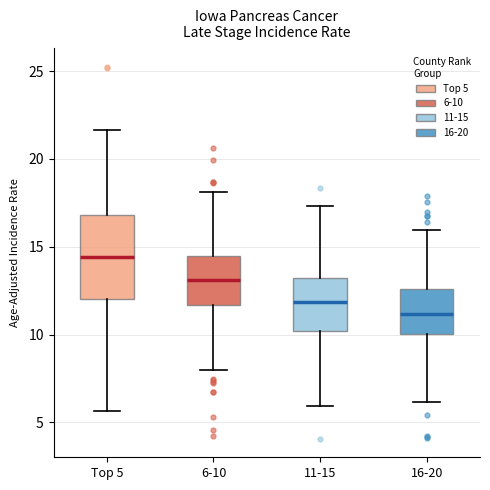

Comparing the boxes themselves (not the whiskers), which one is the tallest?

Top 5